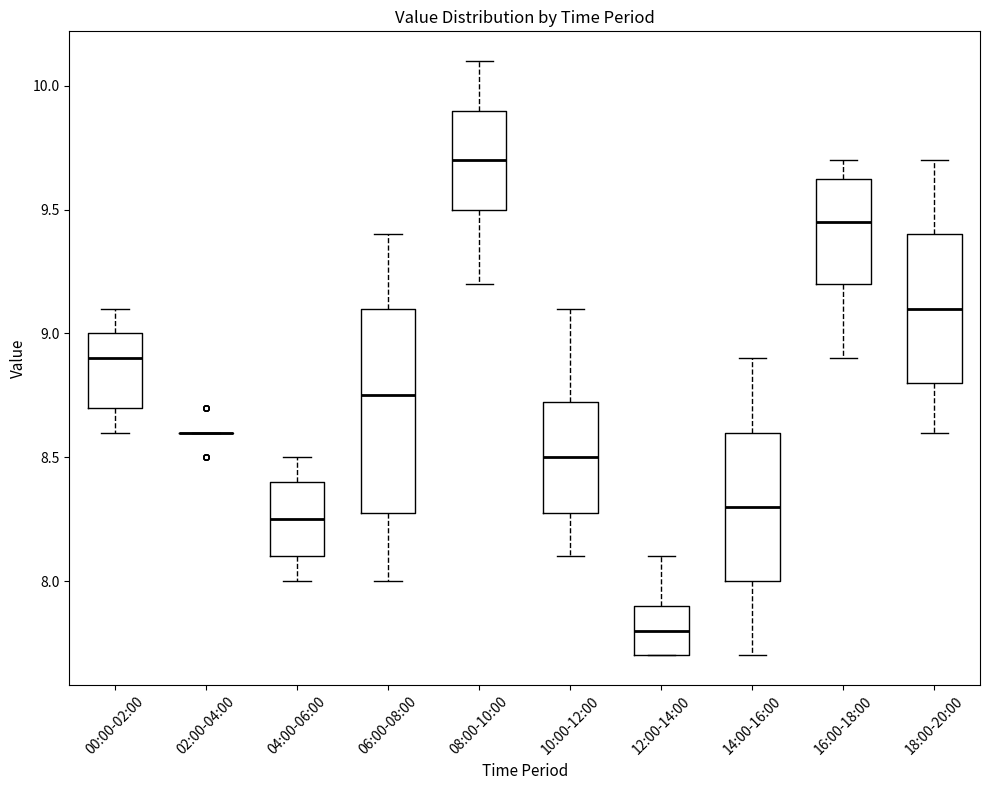

Which box is the tallest, from its lower edge to its upper edge?

06:00-08:00